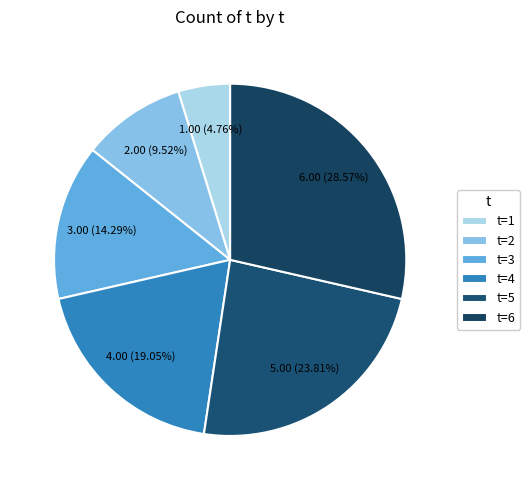

Combined, what portion of the pie is t=2 and t=5?

33.3%